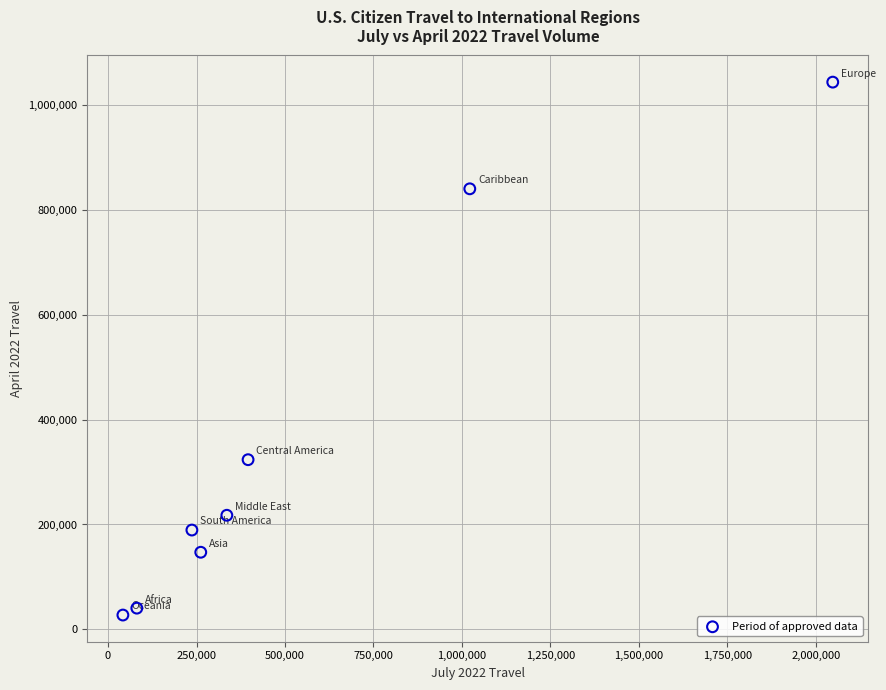

What Y value in the scatter plot is closest to 535601?

323620